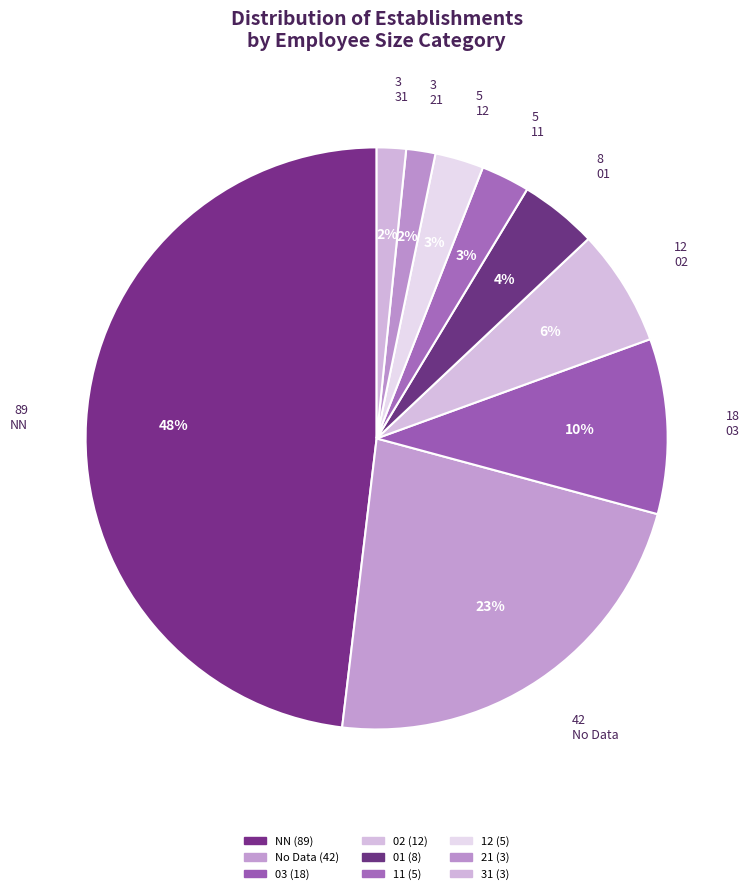

How many segments does this pie chart have?

9